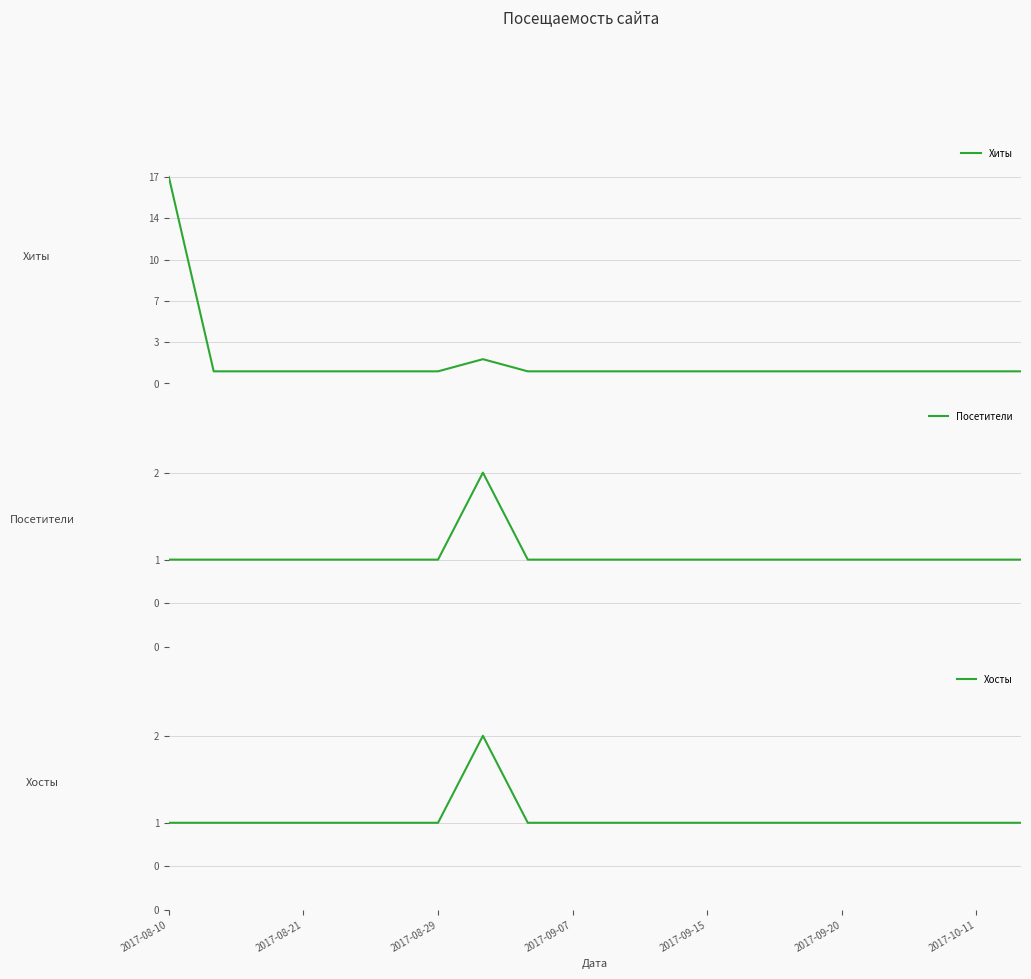

Is the value of Хиты at 2017-09-20 greater than the value of Посетители at 2017-10-11?

No